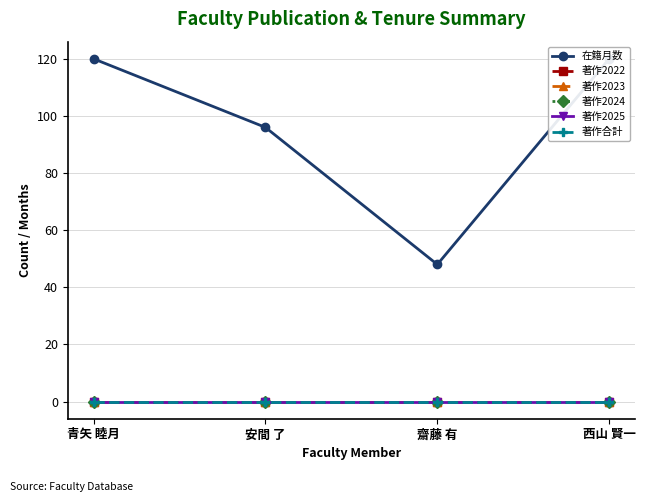

True or false: 著作2023 and 著作2022 intersect in this chart.

False